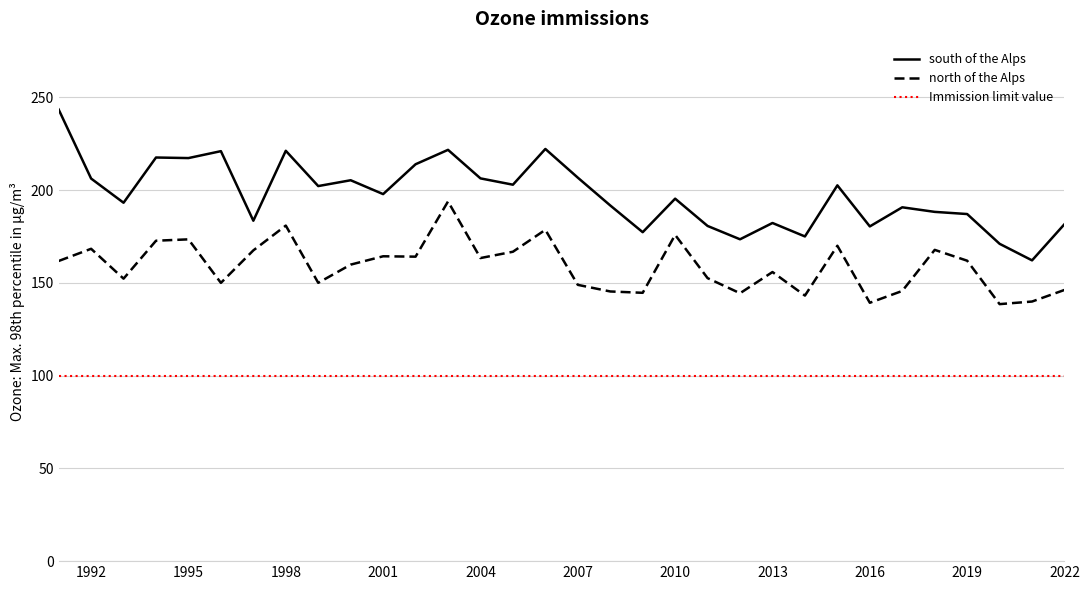

Count the number of data series in this chart.

3